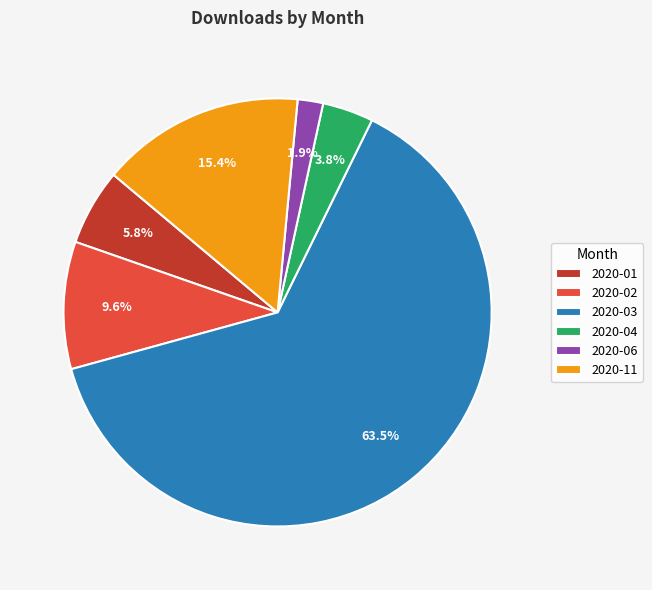

Which slice is the largest?

2020-03